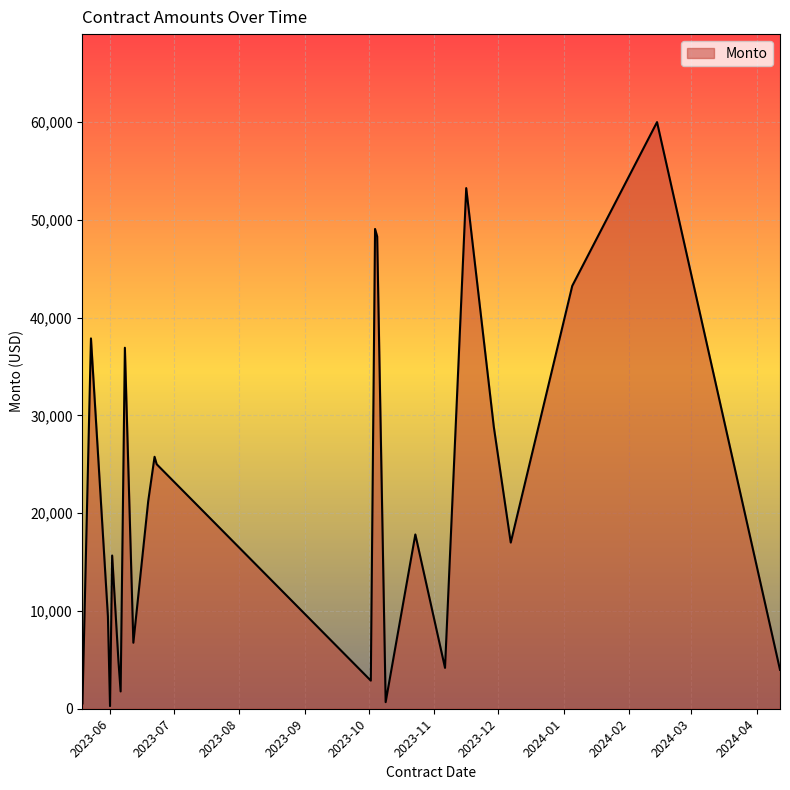

How many lines are shown in the chart?

1